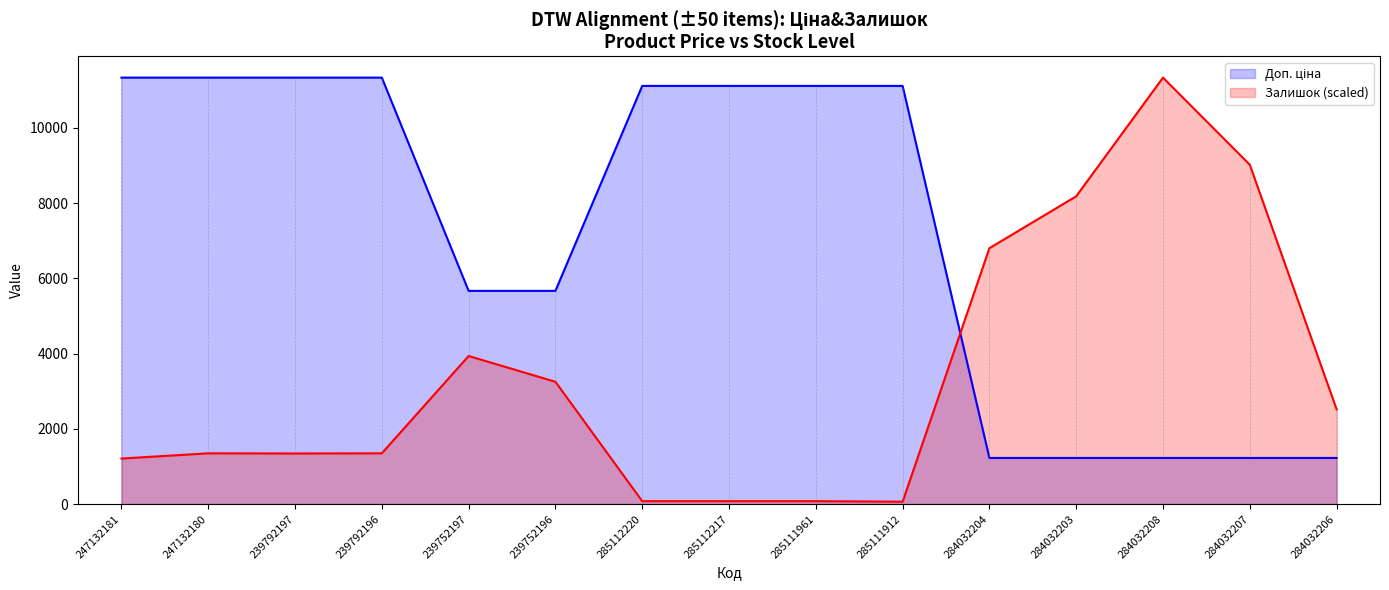

Rank the series at 239752196 from lowest to highest value.

Залишок, Доп. ціна